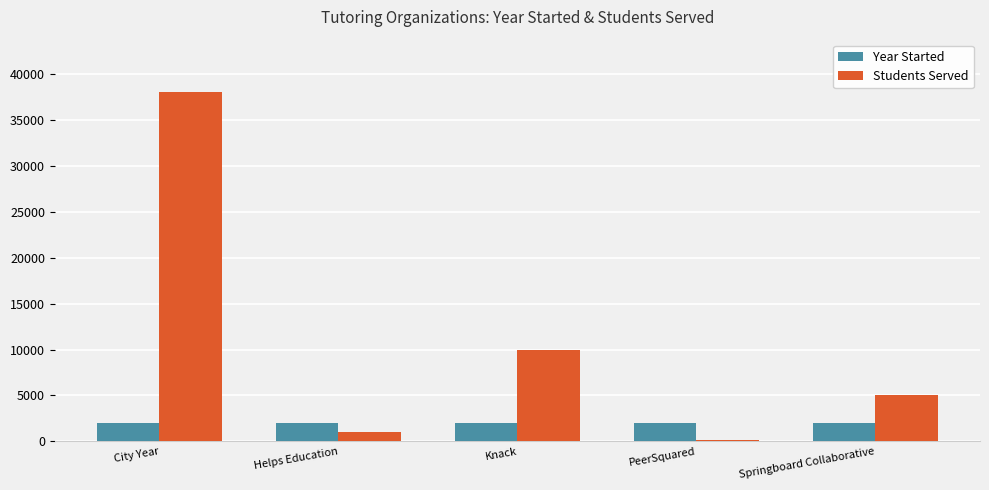

Count the number of categories in the chart.

5